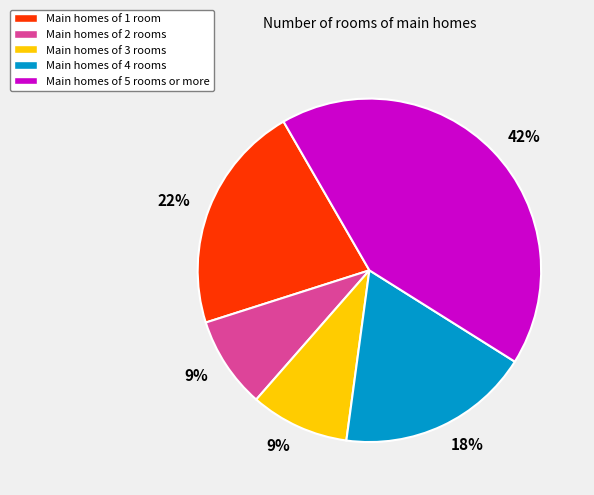

To the nearest percent, what is the average slice percentage?

20%